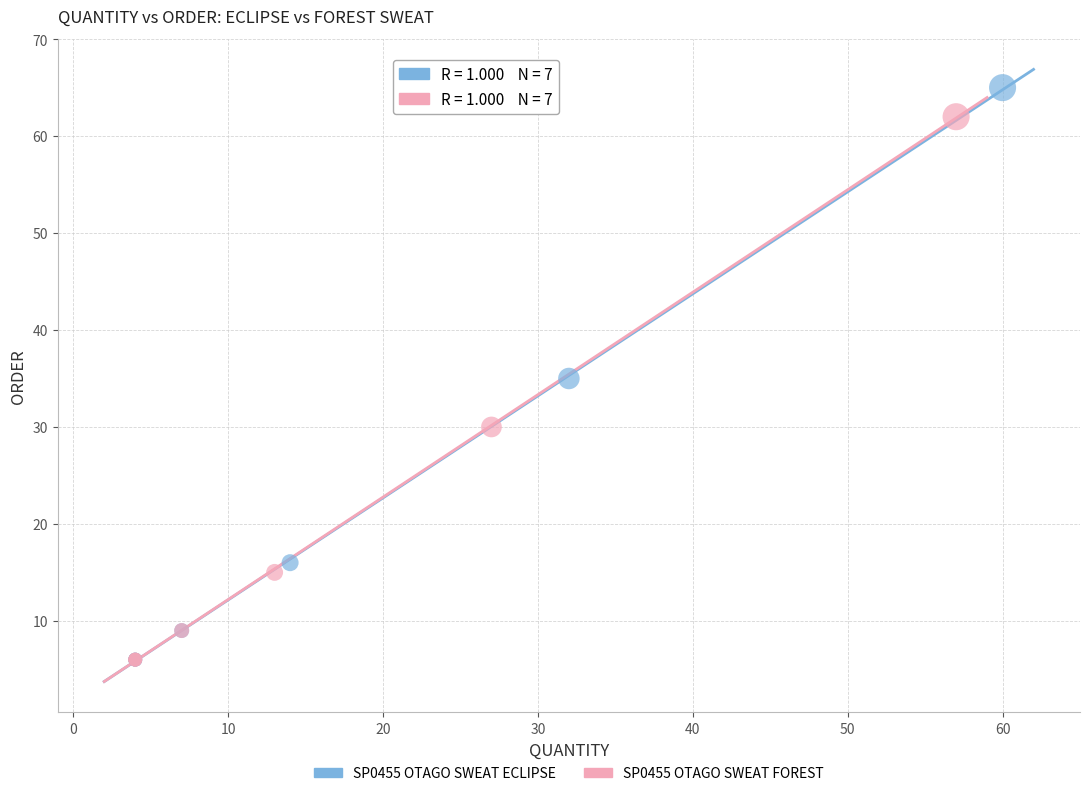

Which series reaches the maximum Y coordinate?

SP0455 OTAGO SWEAT ECLIPSE